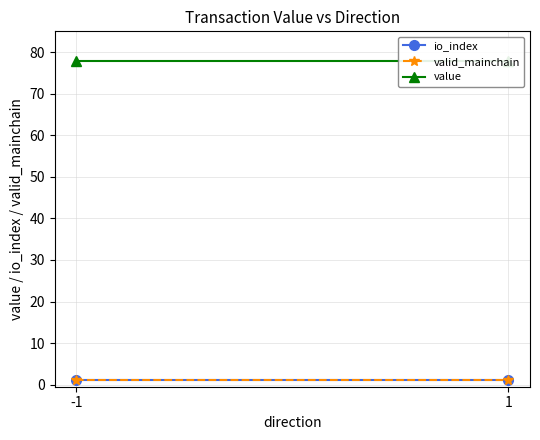

What is the value of the io_index point at the 2nd from the left?

1.0